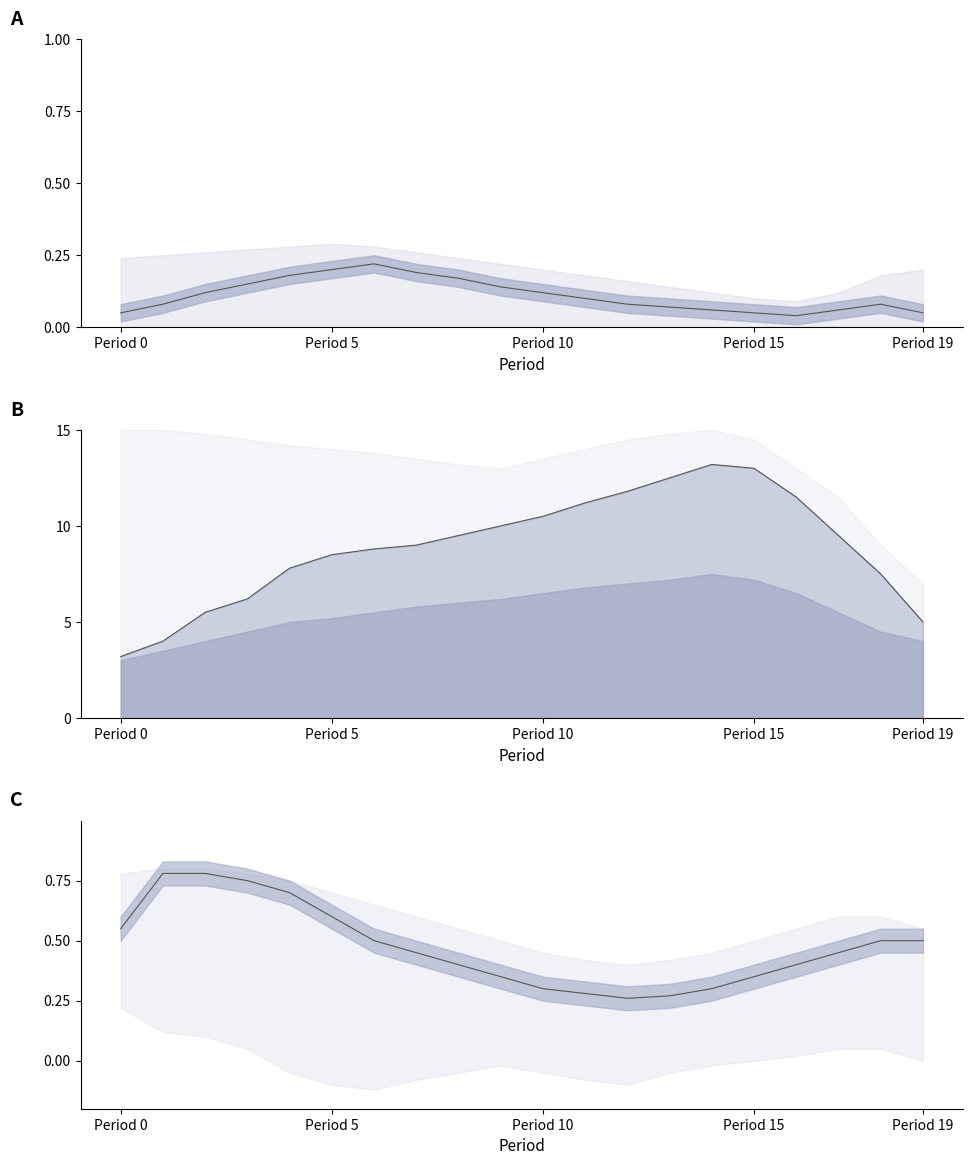

Which label corresponds to the smallest value in the chart?

12